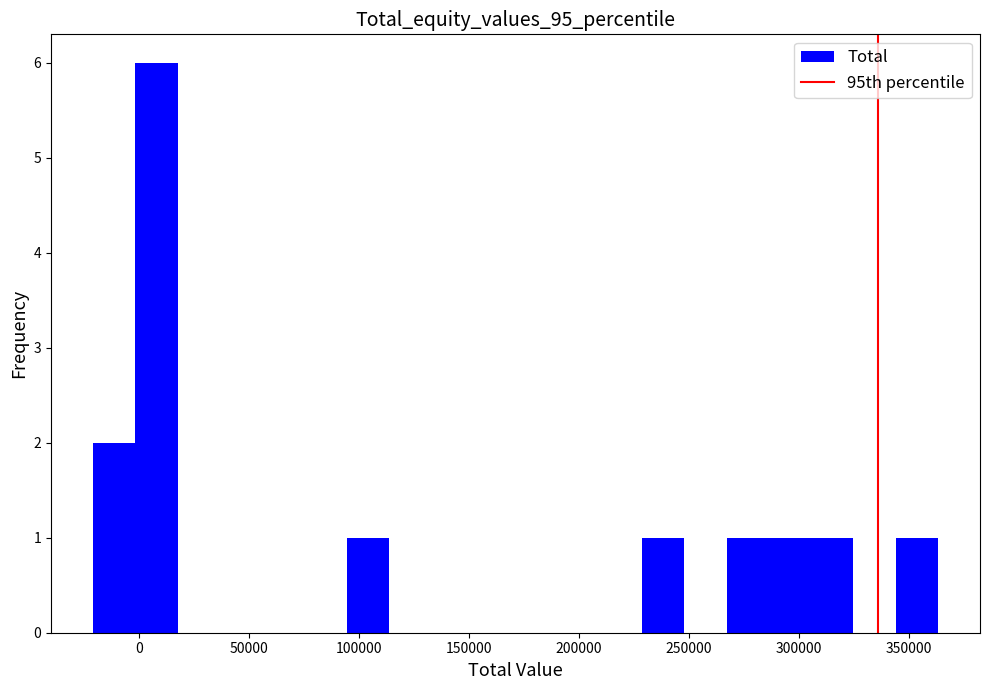

Around what value on the x-axis is the tallest bar? Give the approximate position of its centre, as read against the axis.

10000